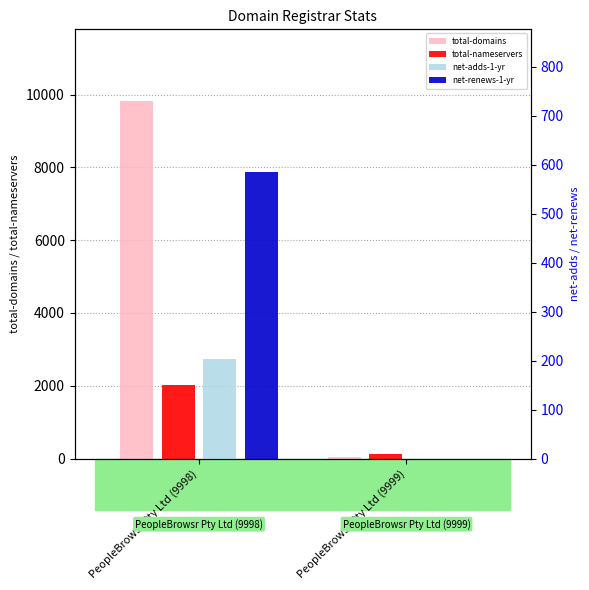

What position from the right is PeopleBrowsr Pty Ltd (9998)?

2